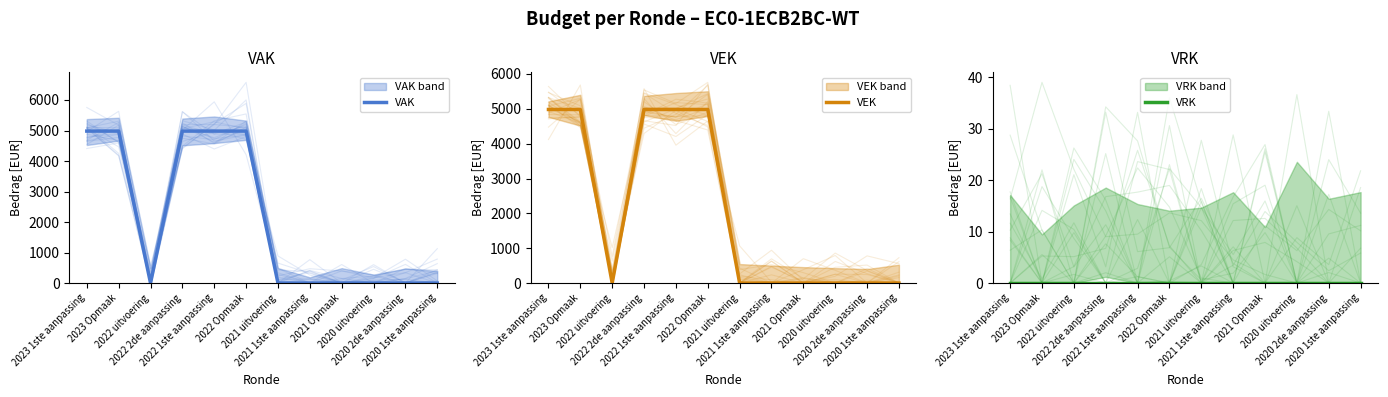

Which series has the widest spread of values?

VAK